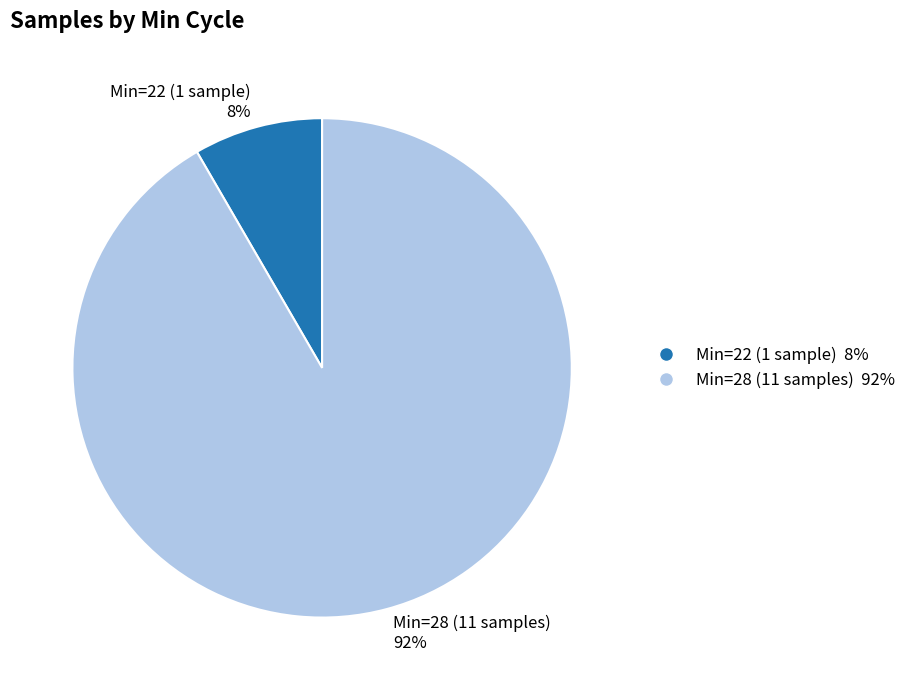

The Min=28 (11 samples) 92% slice represents 80% of the pie. True or false?

False